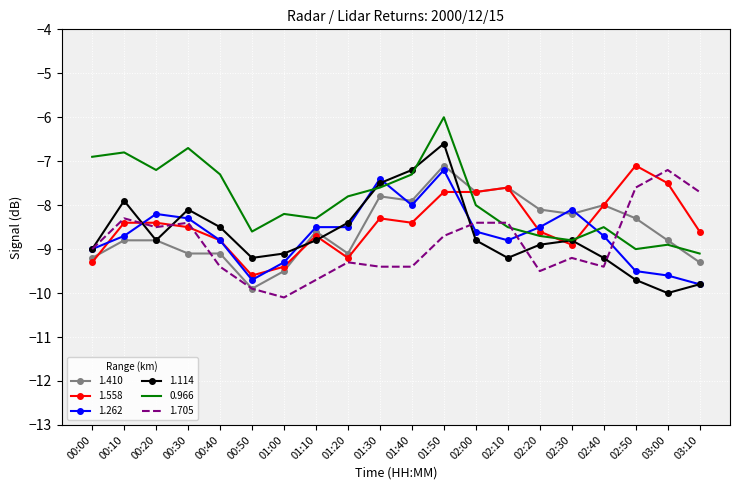

Which series changed the most between 00:20 and 01:10?

1.705